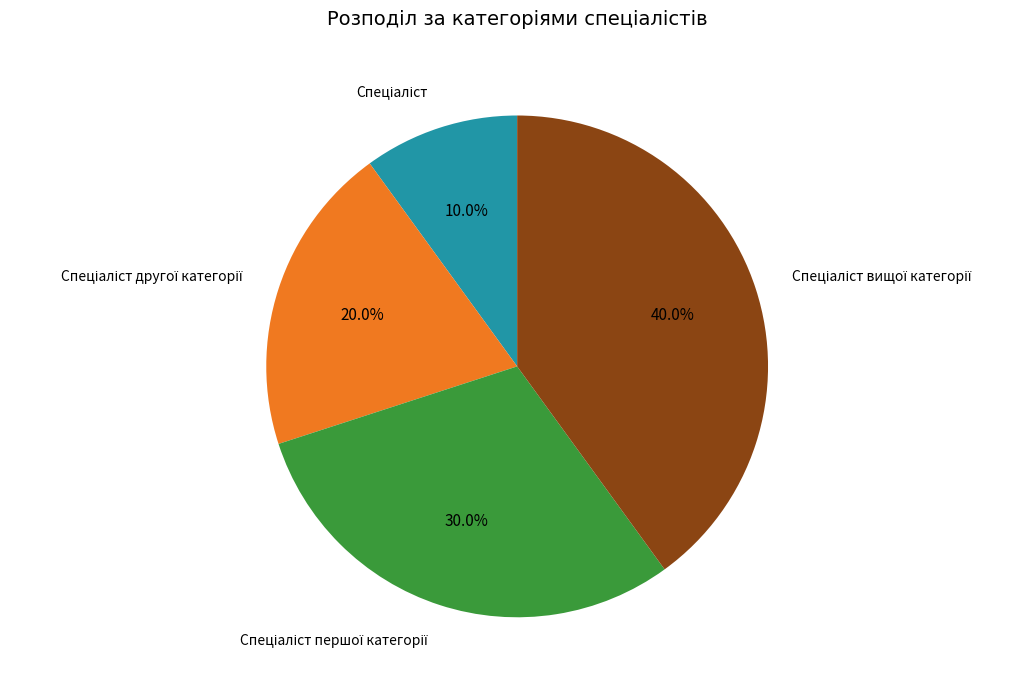

Is there any slice that represents more than half of the pie?

No